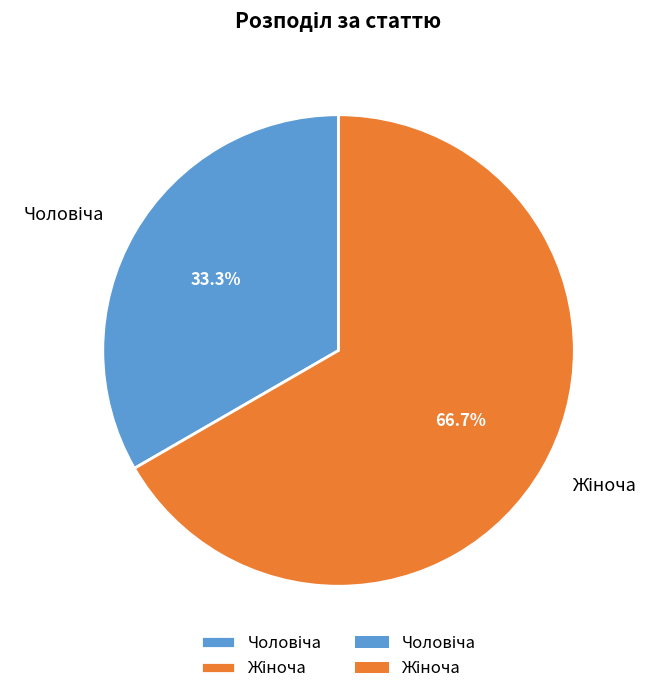

Is there any slice that represents more than half of the pie?

Yes